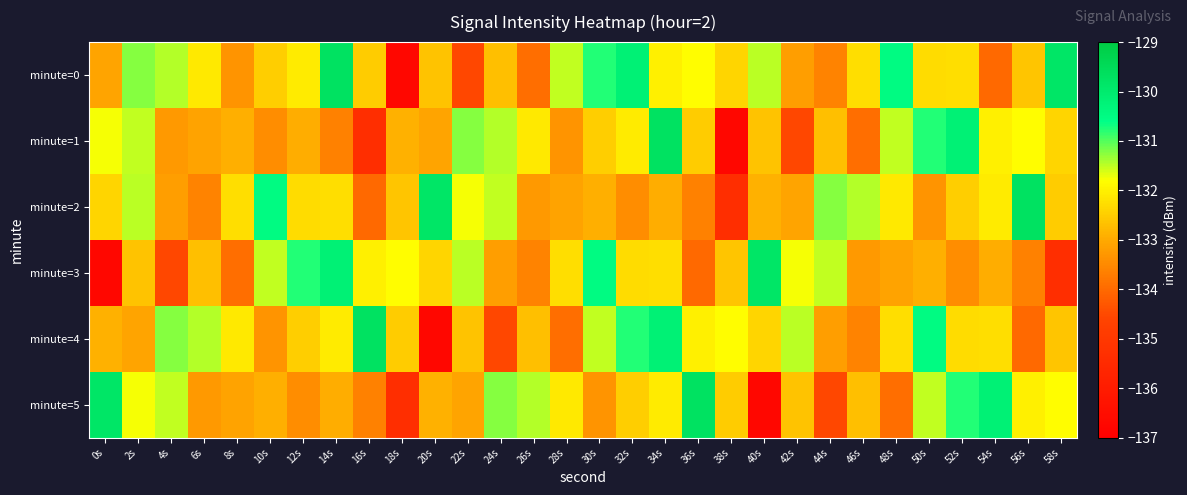

What is the maximum value shown in the chart?

-129.7